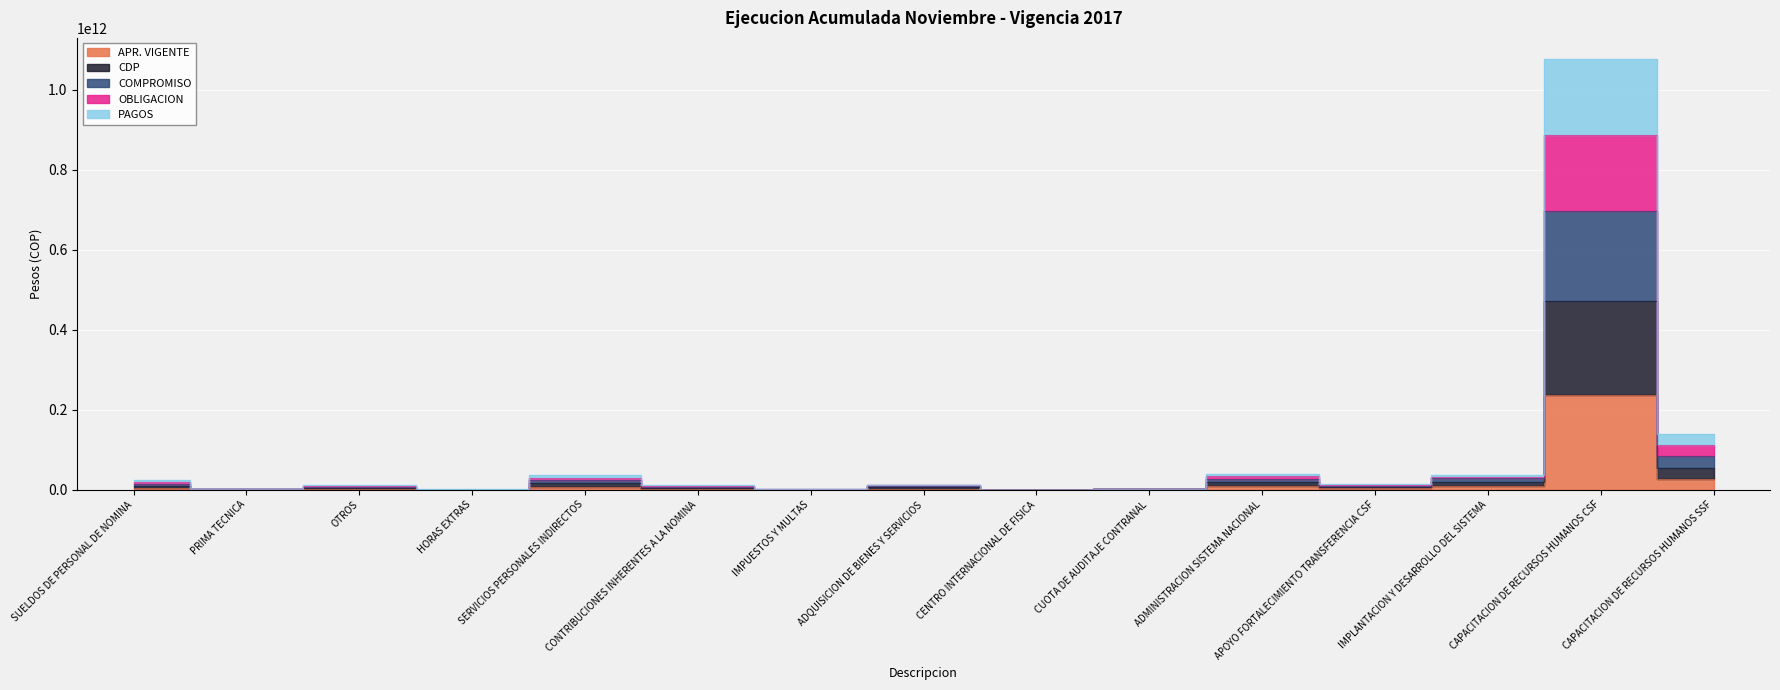

True or false: COMPROMISO has more than 2 points higher than both neighbors.

True